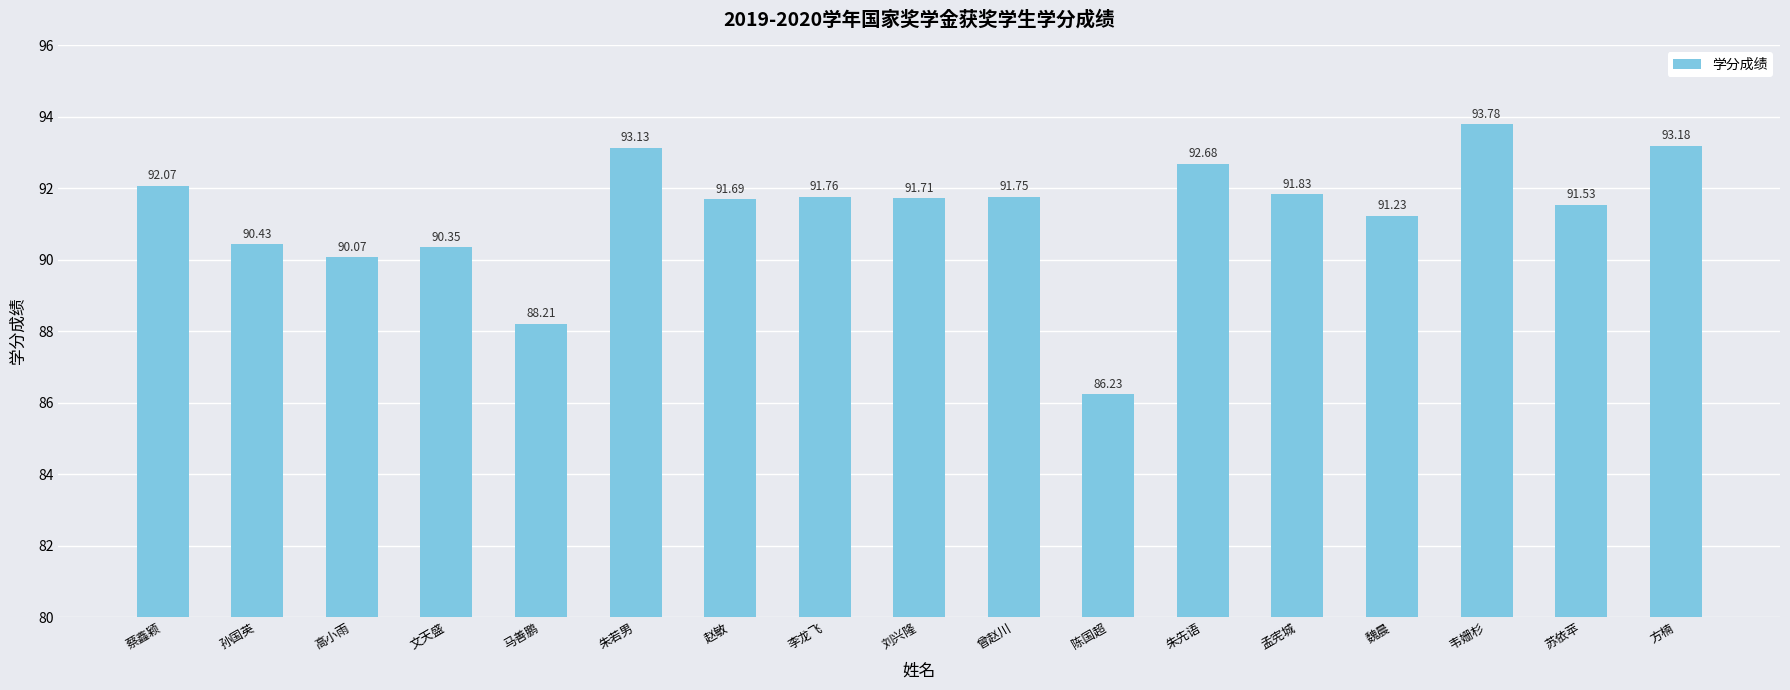

What is the ratio of the value at 曾赵川 to the value at 朱若男?

1.0